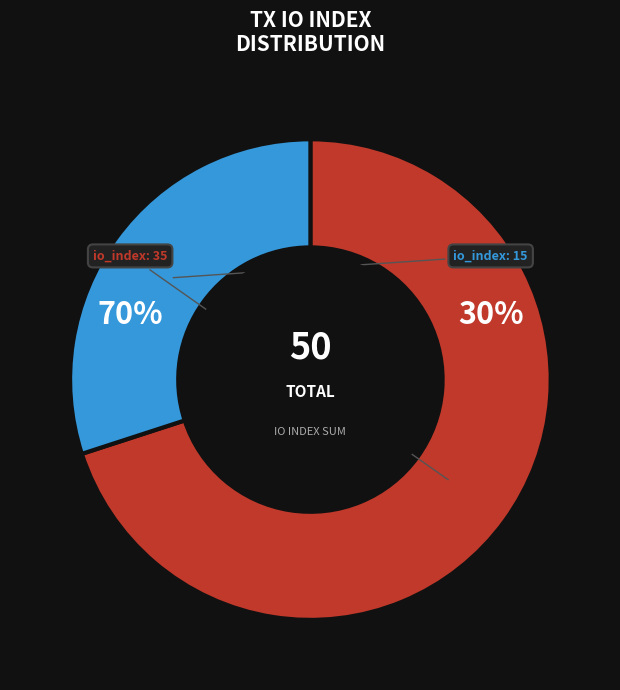

To the nearest percent, what is the average slice percentage?

50%